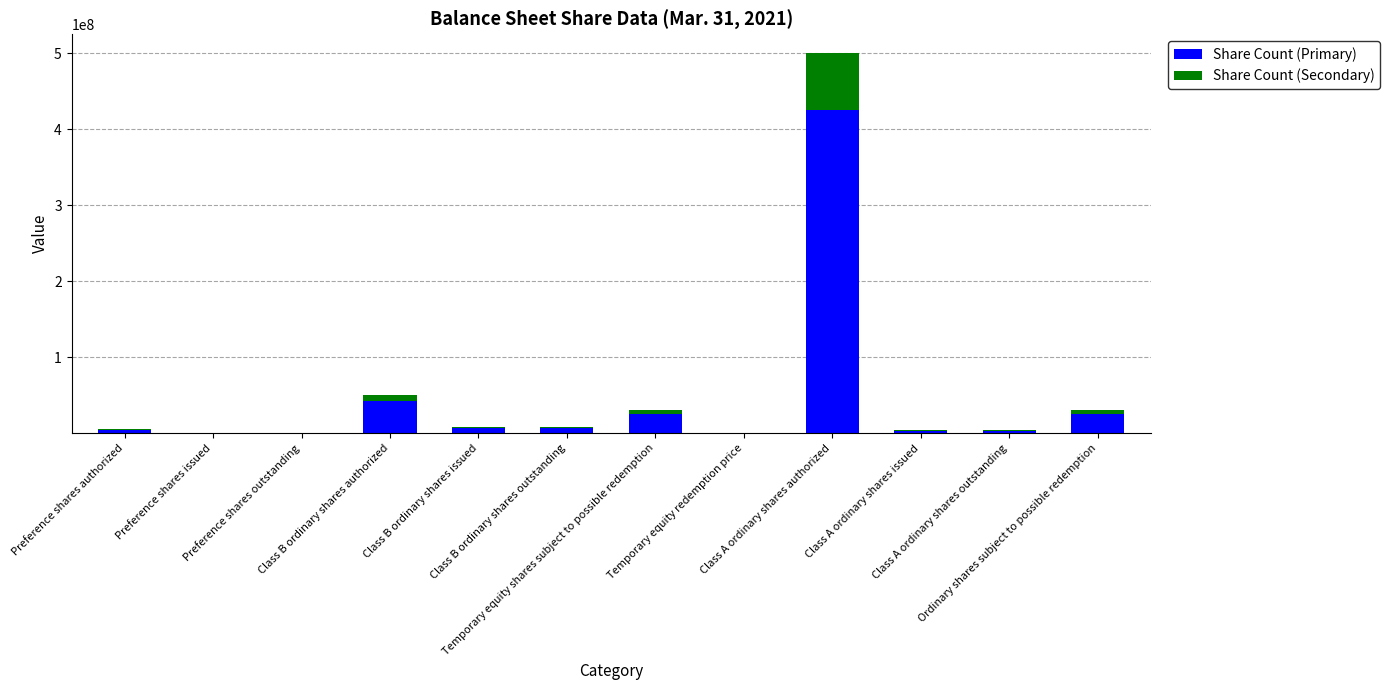

Which series has the largest total across all categories?

Share Count (Primary)